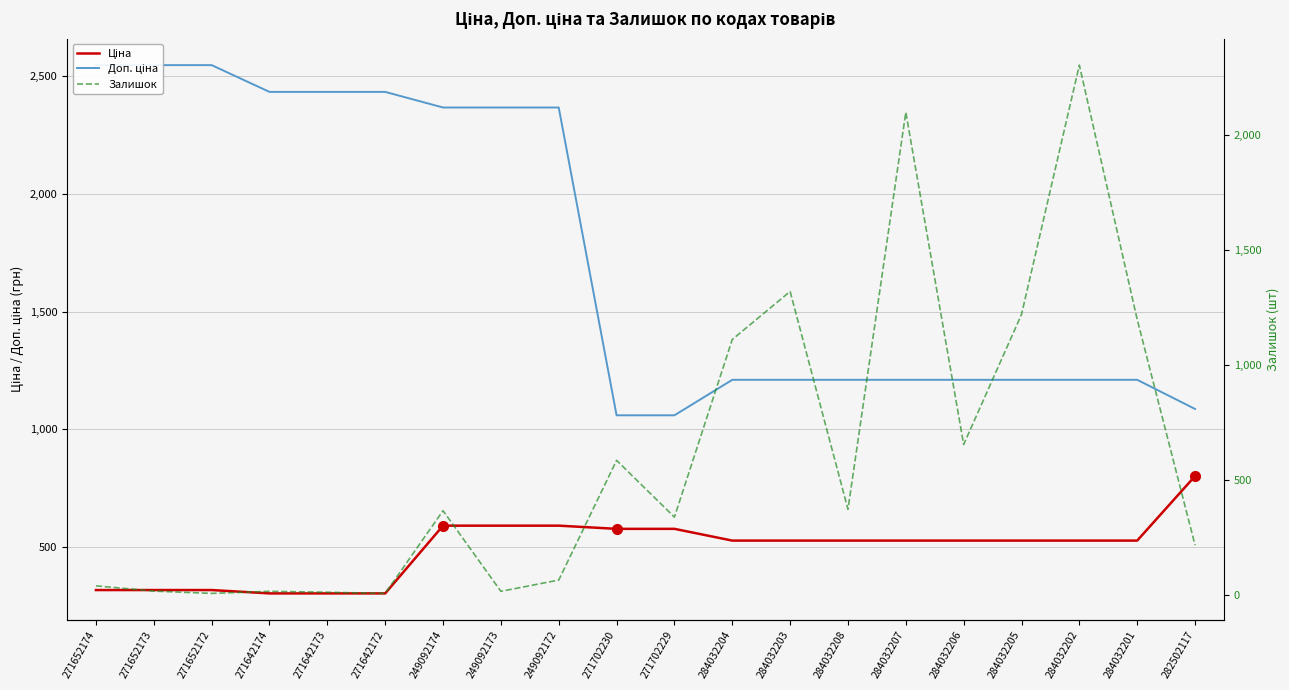

Reading left to right, what are all the values shown in this chart?

Ціна: 271652174=318.3	271652173=318.3	271652172=318.3	271642174=304.1	271642173=304.1	271642172=304.1	249092174=591.6	249092173=591.6	249092172=591.6	271702230=578.1	271702229=578.1	284032204=528.2	284032203=528.2	284032208=528.2	284032207=528.2	284032206=528.2	284032205=528.2	284032202=528.2	284032201=528.2	282502117=802.1
Доп. ціна: 271652174=2546.4	271652173=2546.4	271652172=2546.4	271642174=2432.8	271642173=2432.8	271642172=2432.8	249092174=2366.5	249092173=2366.5	249092172=2366.5	271702230=1060.0	271702229=1060.0	284032204=1210.7	284032203=1210.7	284032208=1210.7	284032207=1210.7	284032206=1210.7	284032205=1210.7	284032202=1210.7	284032201=1210.7	282502117=1087.0
Залишок: 271652174=38.0	271652173=15.0	271652172=5.0	271642174=14.0	271642173=10.0	271642172=5.0	249092174=365.0	249092173=14.0	249092172=63.0	271702230=584.0	271702229=337.0	284032204=1110.0	284032203=1319.0	284032208=371.0	284032207=2099.0	284032206=653.0	284032205=1219.0	284032202=2304.0	284032201=1197.0	282502117=215.0